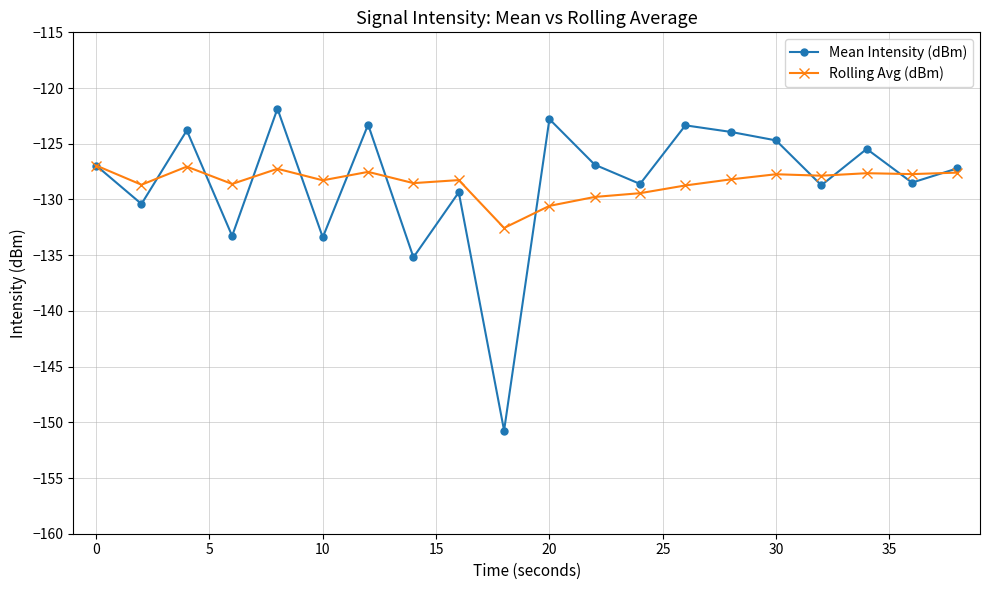

How many interior local valleys does the Mean Intensity (dBm) series have?

8